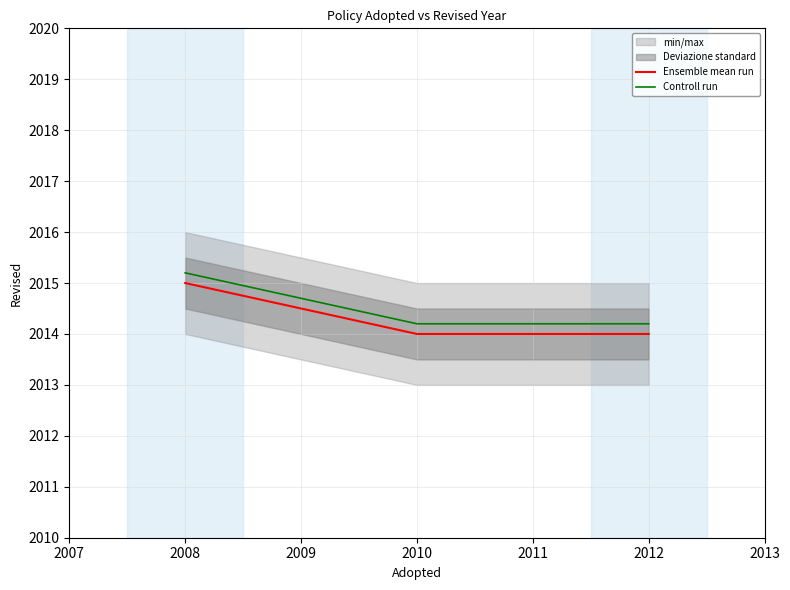

What is the sum of the Controll run values at 2009 and 2008?

4030.4